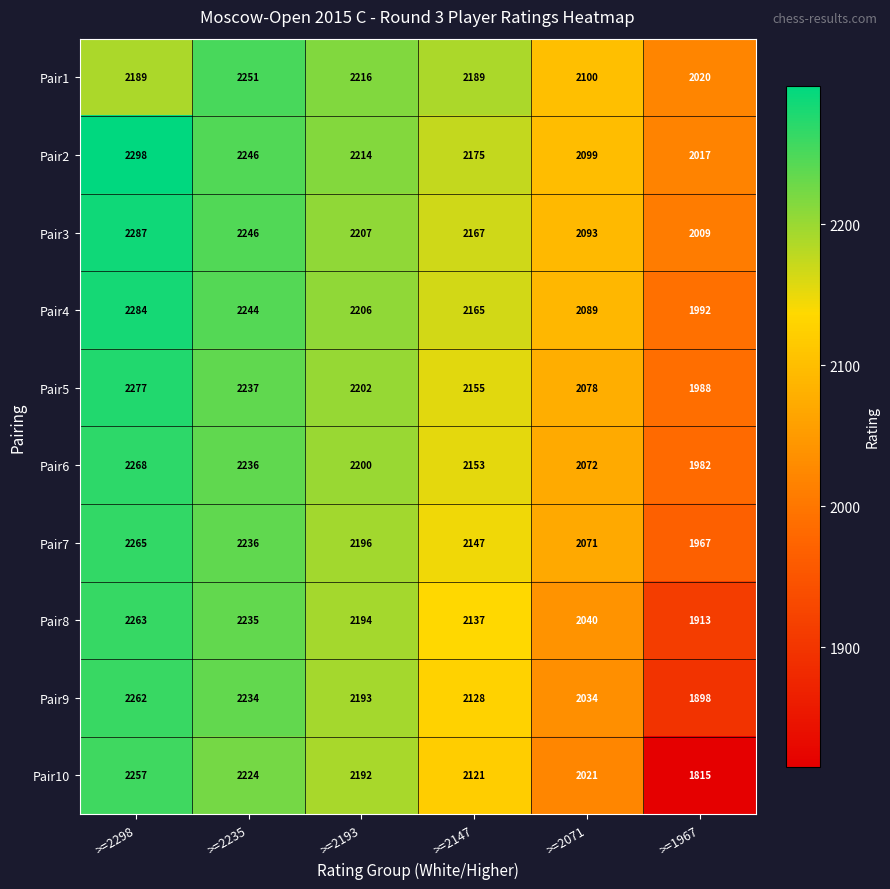

Where does the Pair2 series first go above 2214?

>=2298